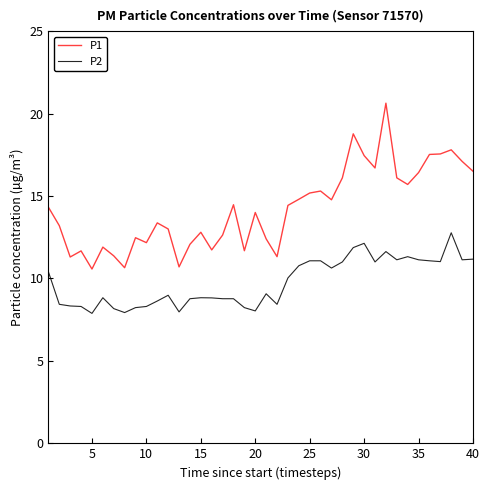

True or false: P2 and P1 cross at least once.

False